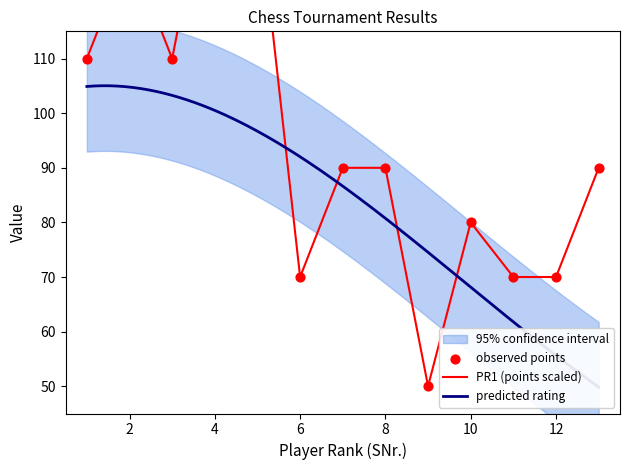

Which has a higher value, 2 or 7?

2